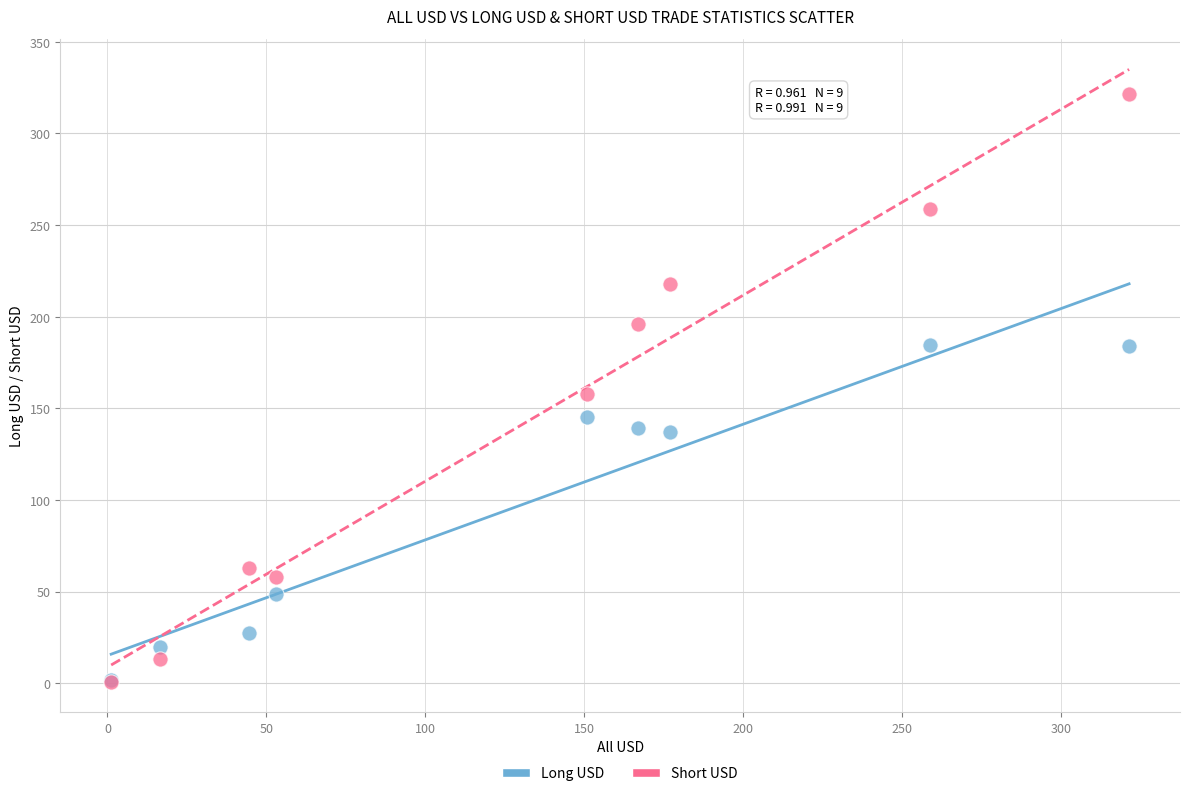

What are all the series names shown in the legend?

Long USD, Short USD